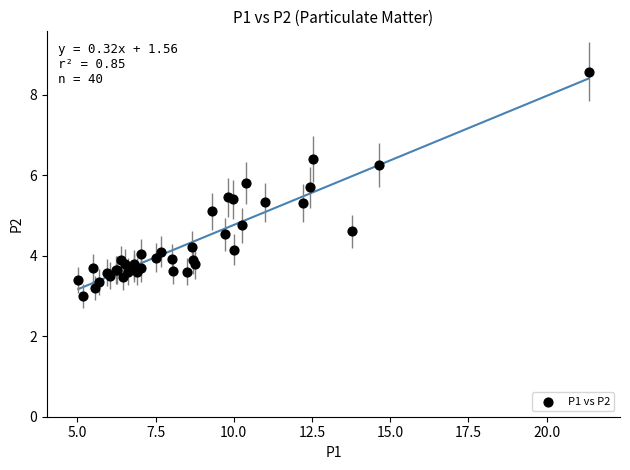

What Y value in the scatter plot is closest to 5?

5.1